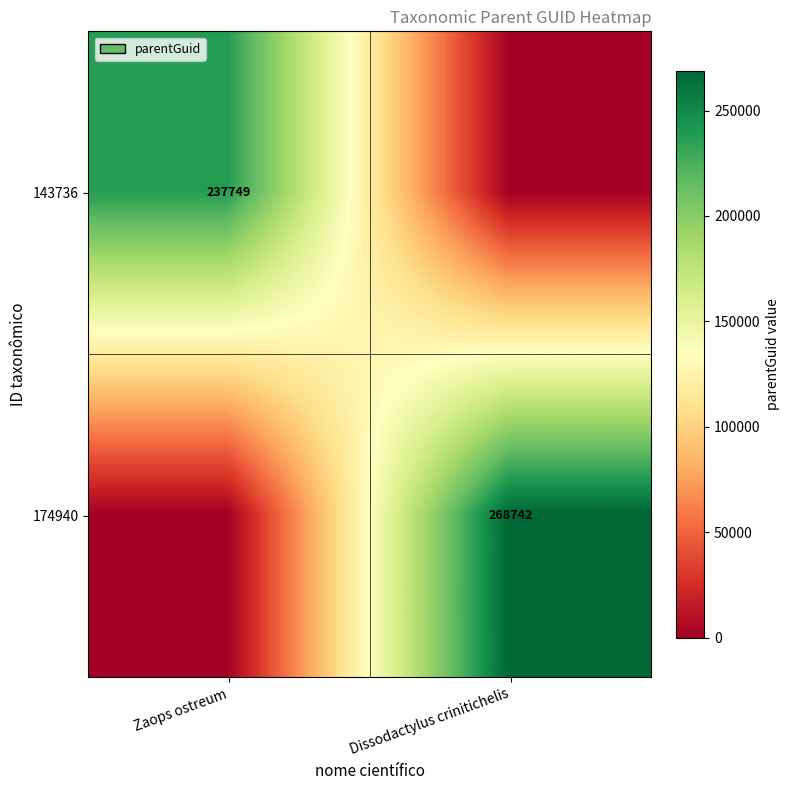

The value of 143736 at Zaops ostreum is 118429. True or false?

False